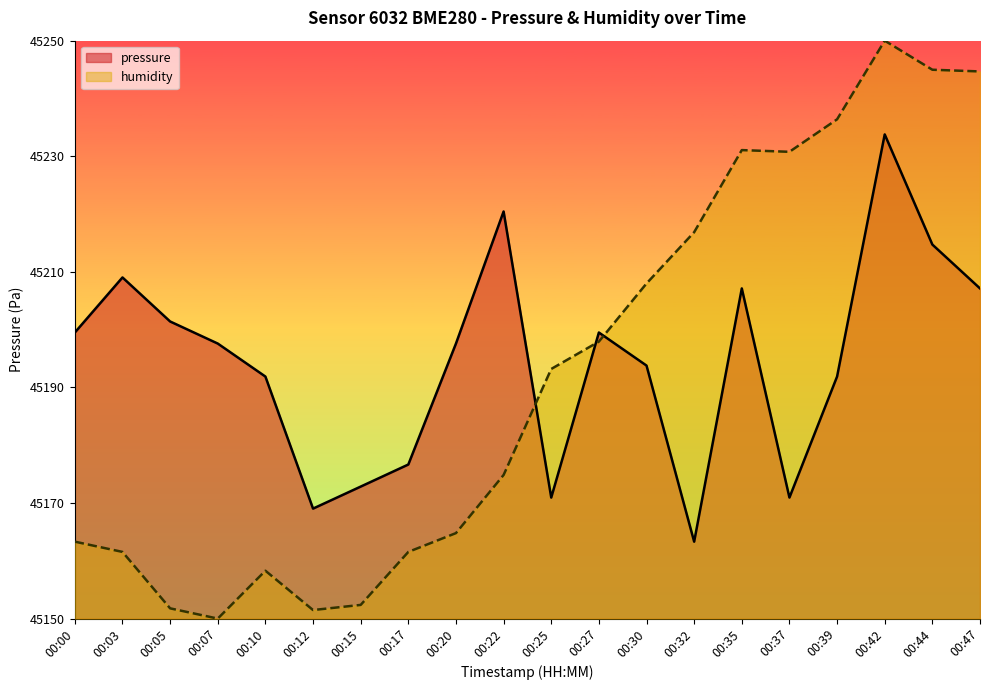

What is the value of the humidity point at the 12th from the left?

45197.9